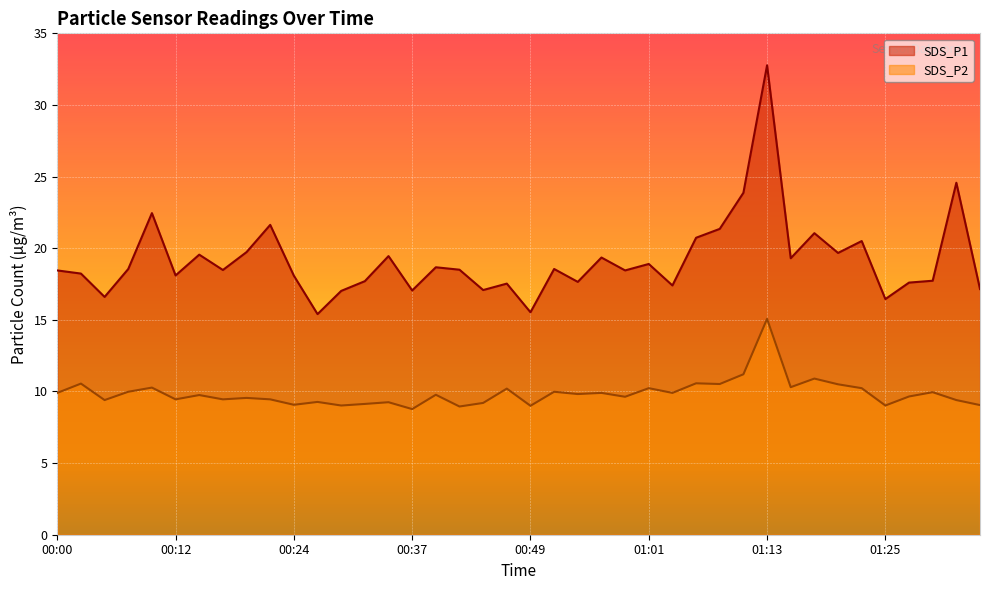

True or false: SDS_P1 and SDS_P2 cross at least once.

False